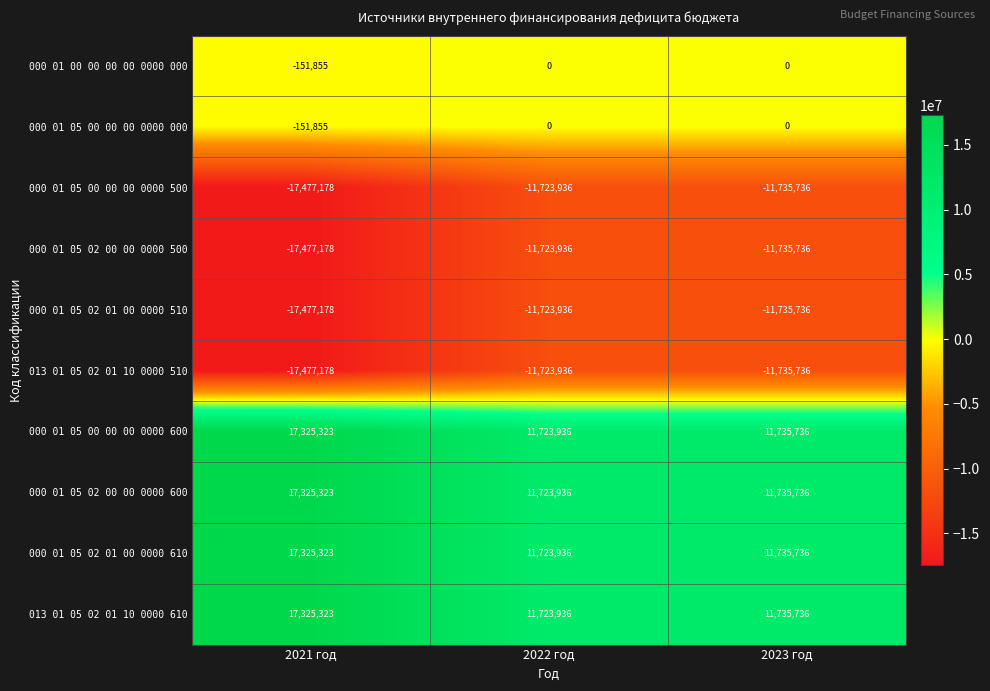

The 000 01 05 00 00 00 0000 500 series shows -11735736 at 2023 год. True or false?

True